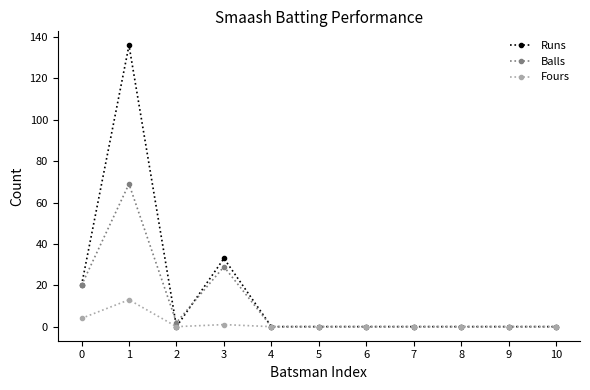

List the series in order of their overall mean, lowest first.

Fours, Balls, Runs